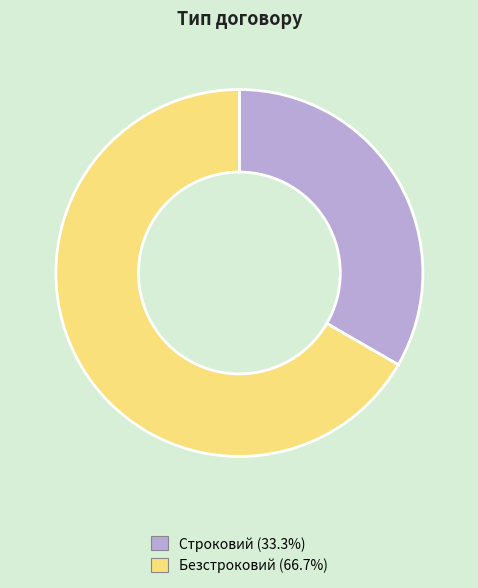

Rank the categories by value from lowest to highest.

Строковий, Безстроковий